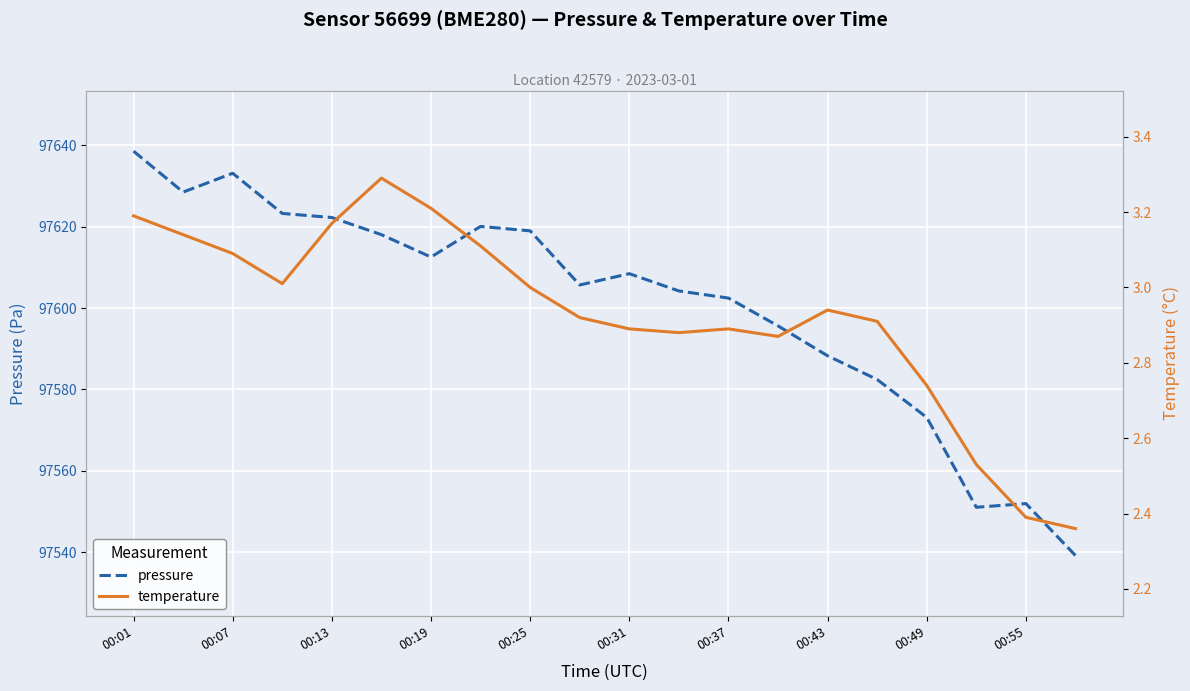

True or false: temperature has a value of 0.8 at 13.

False